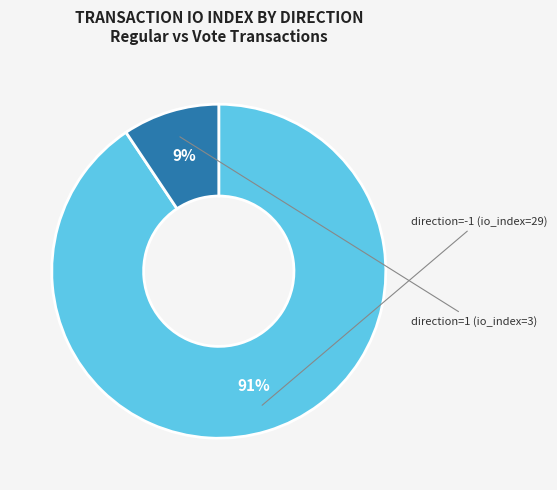

The direction=-1 (io_index=29) slice represents 91% of the pie. True or false?

True